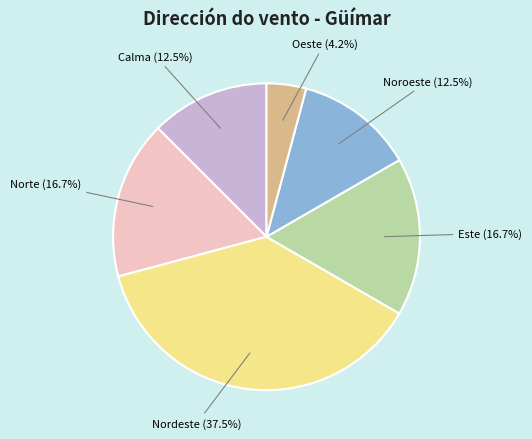

Is there a majority slice in this chart?

No